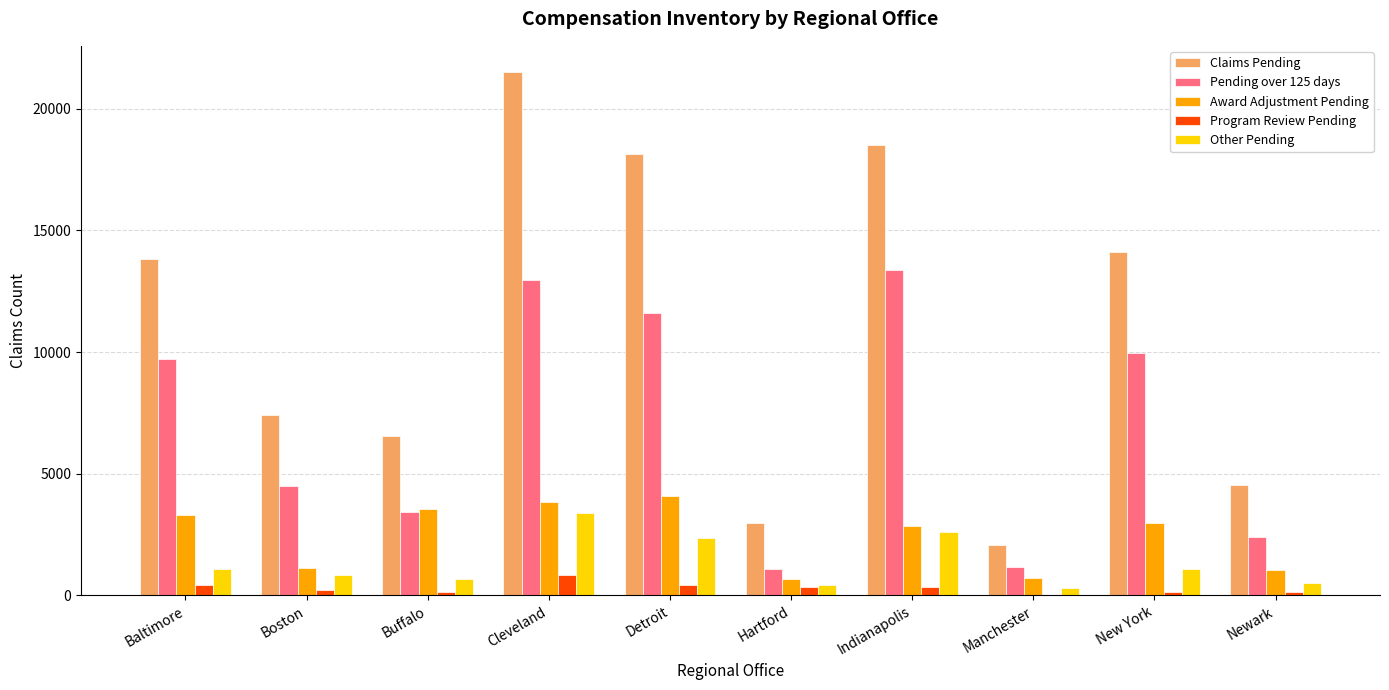

What is the difference between the Other Pending values at Manchester and Baltimore?

746